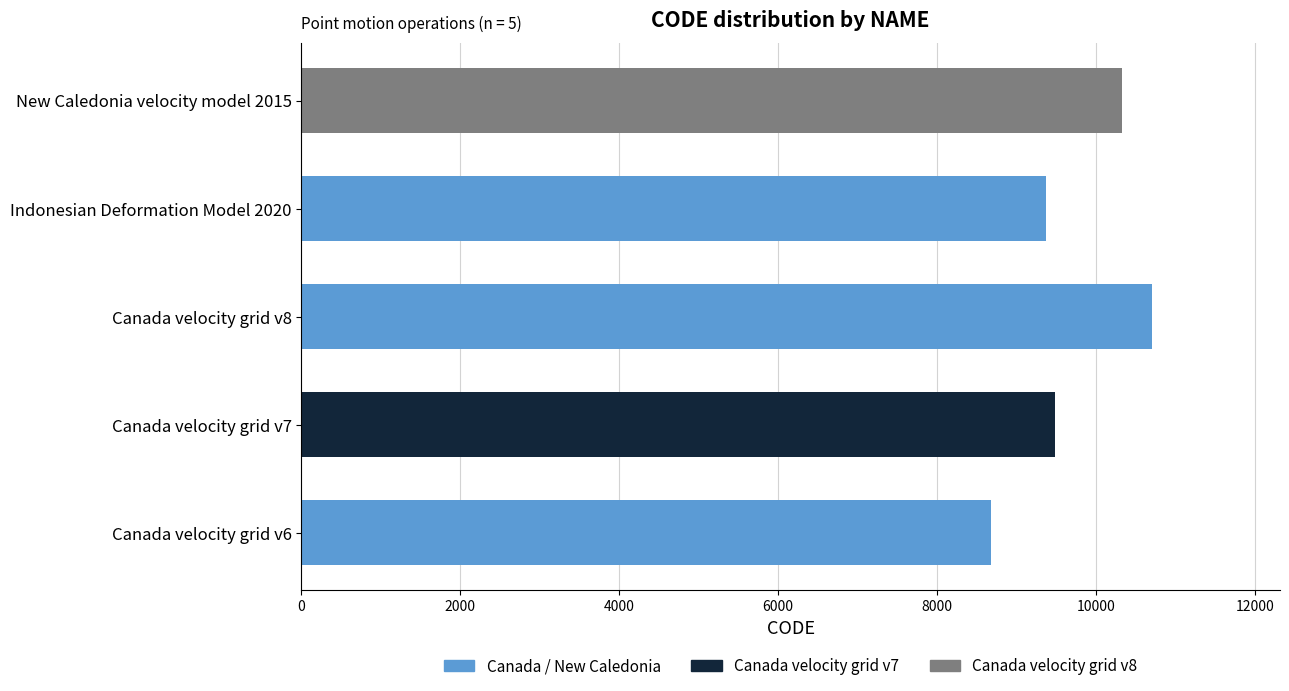

What is the change in value from Canada velocity grid v8 to New Caledonia velocity model 2015?

-384